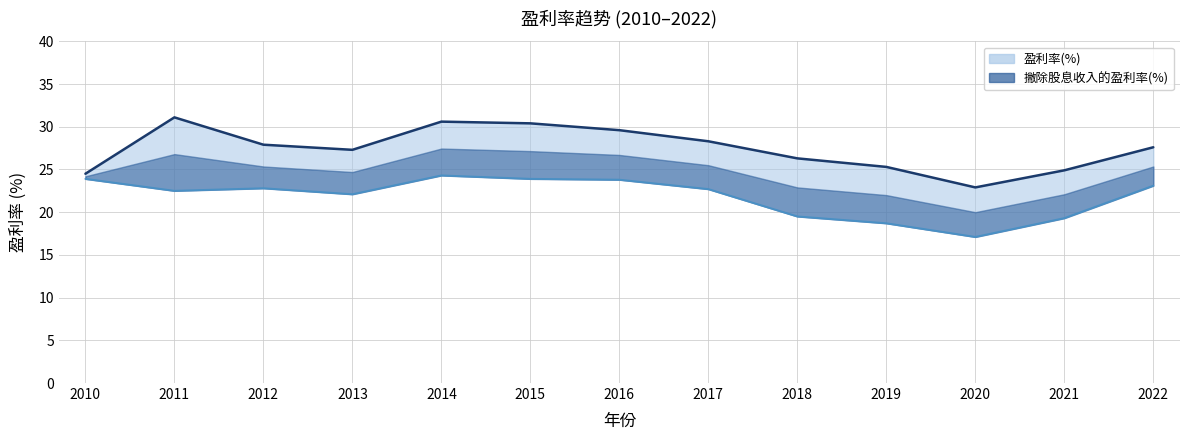

Reading left to right, what are all the values shown in this chart?

盈利率(%): 24.5	31.1	27.9	27.3	30.6	30.4	29.6	28.3	26.3	25.3	22.9	24.9	27.6
撇除股息收入的盈利率(%): 23.9	22.5	22.8	22.1	24.3	23.9	23.8	22.7	19.5	18.7	17.1	19.3	23.1